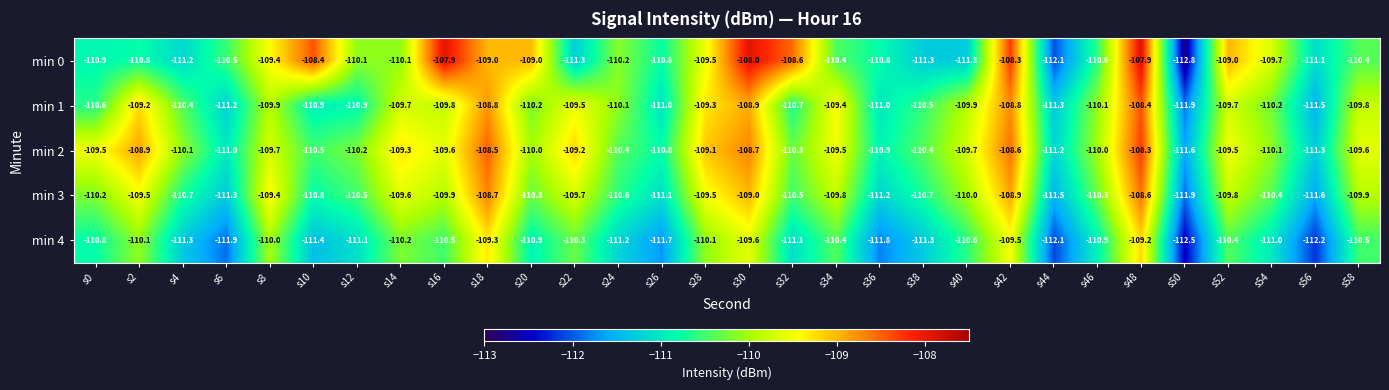

How many categories are shown in the chart?

30